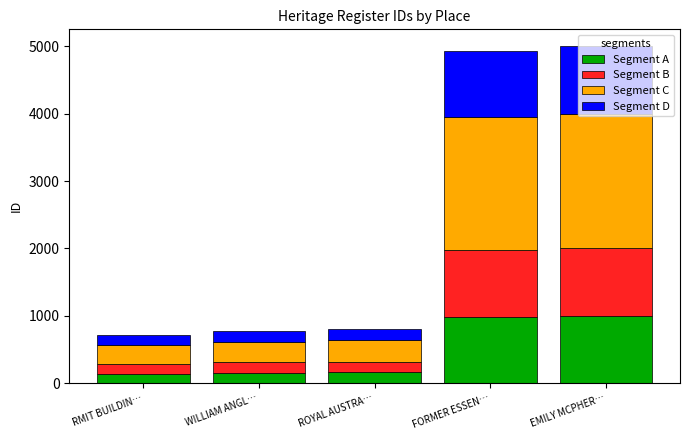

Read the Segment A value at ROYAL AUSTRA….

160.6